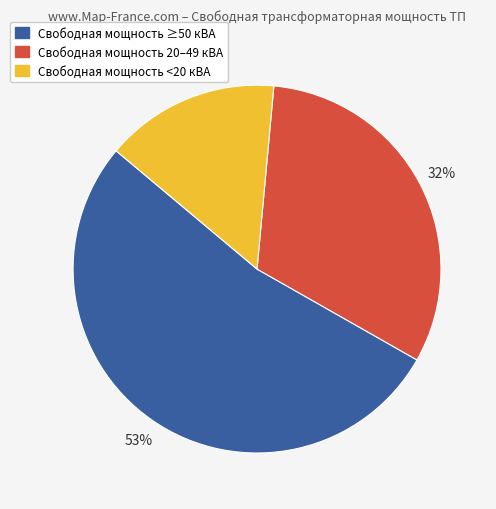

To the nearest percent, what is the average slice percentage?

33%